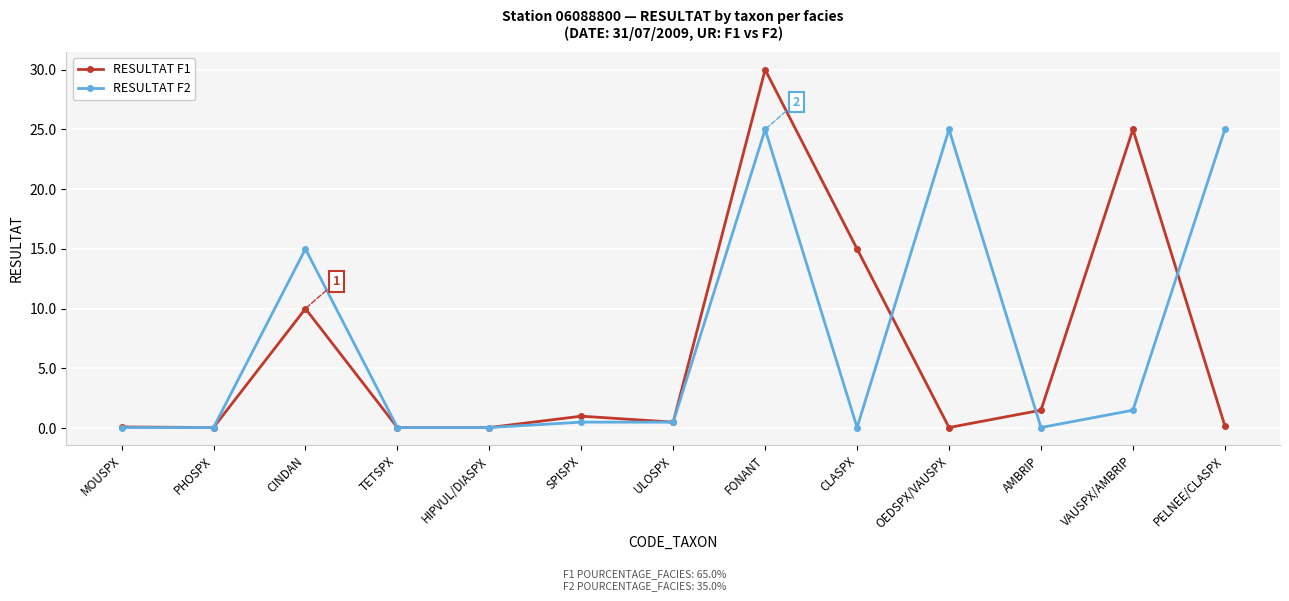

Where is the first local maximum for RESULTAT F1?

CINDAN